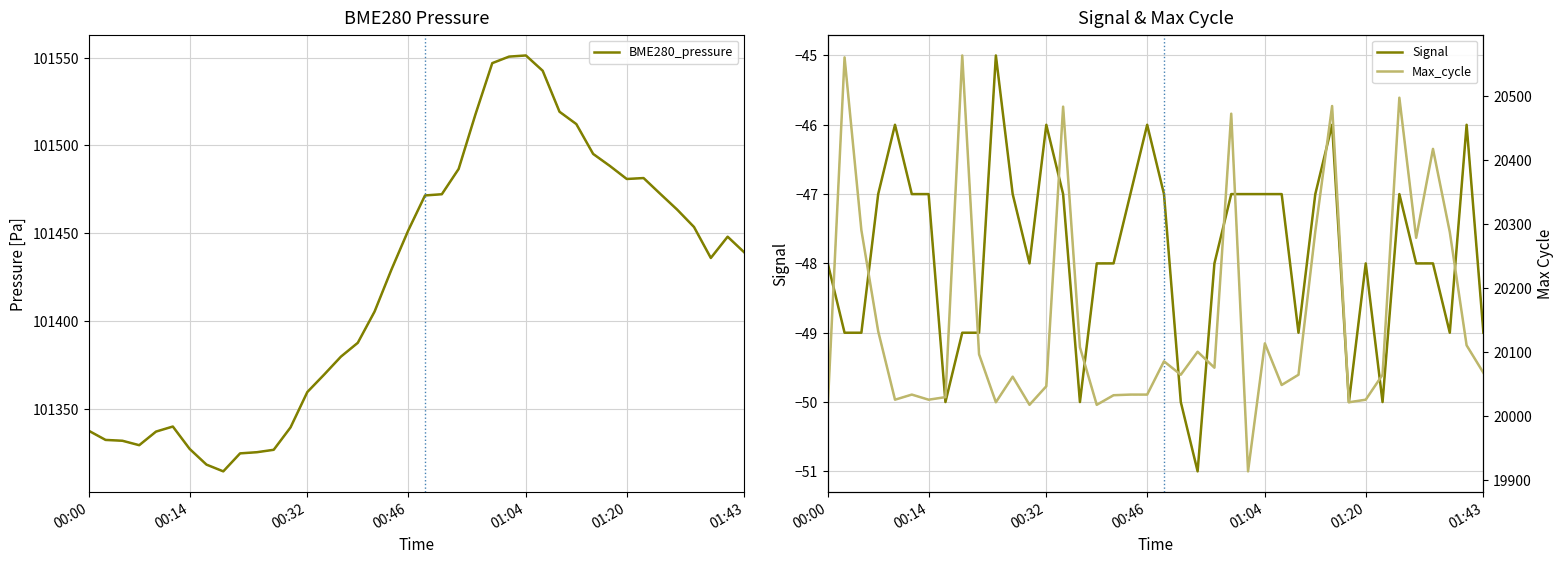

True or false: Signal and Max_cycle cross at least once.

False